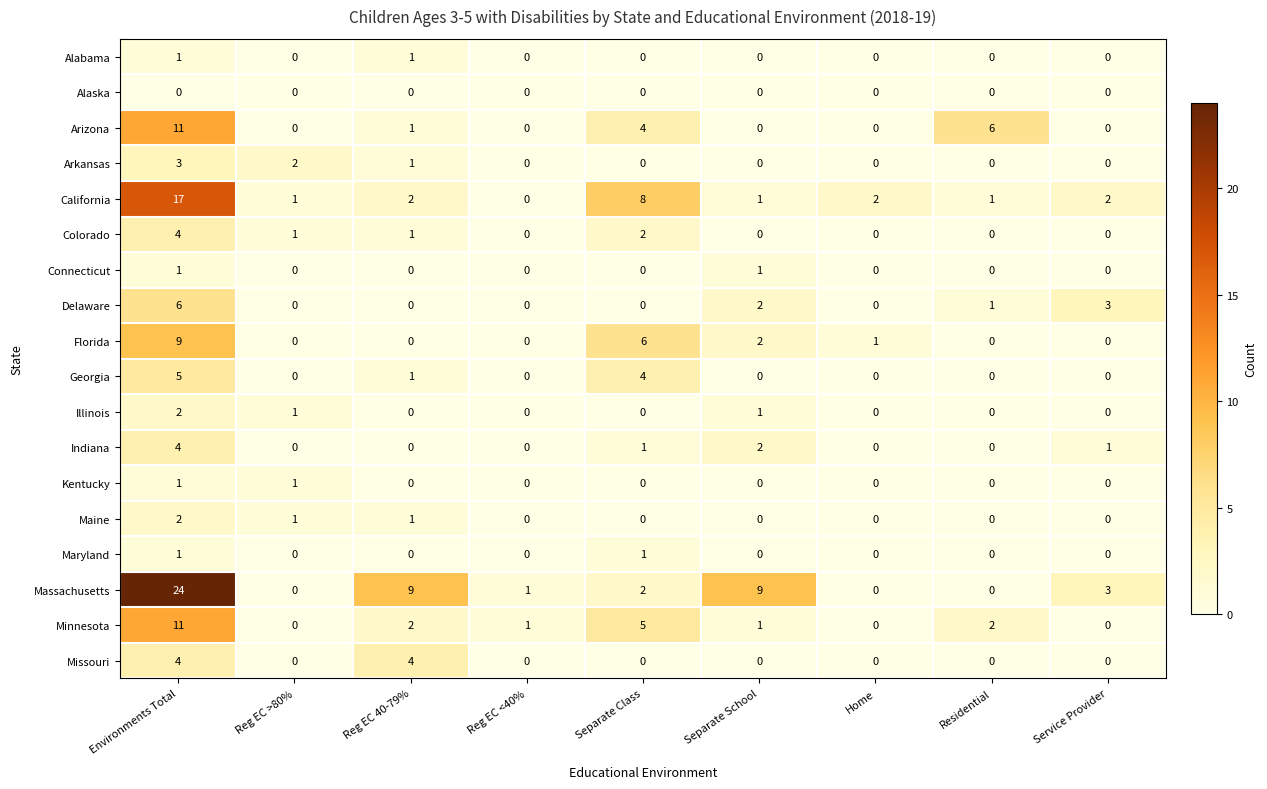

Between Reg EC >80% and Separate School, which series saw the biggest shift?

Massachusetts